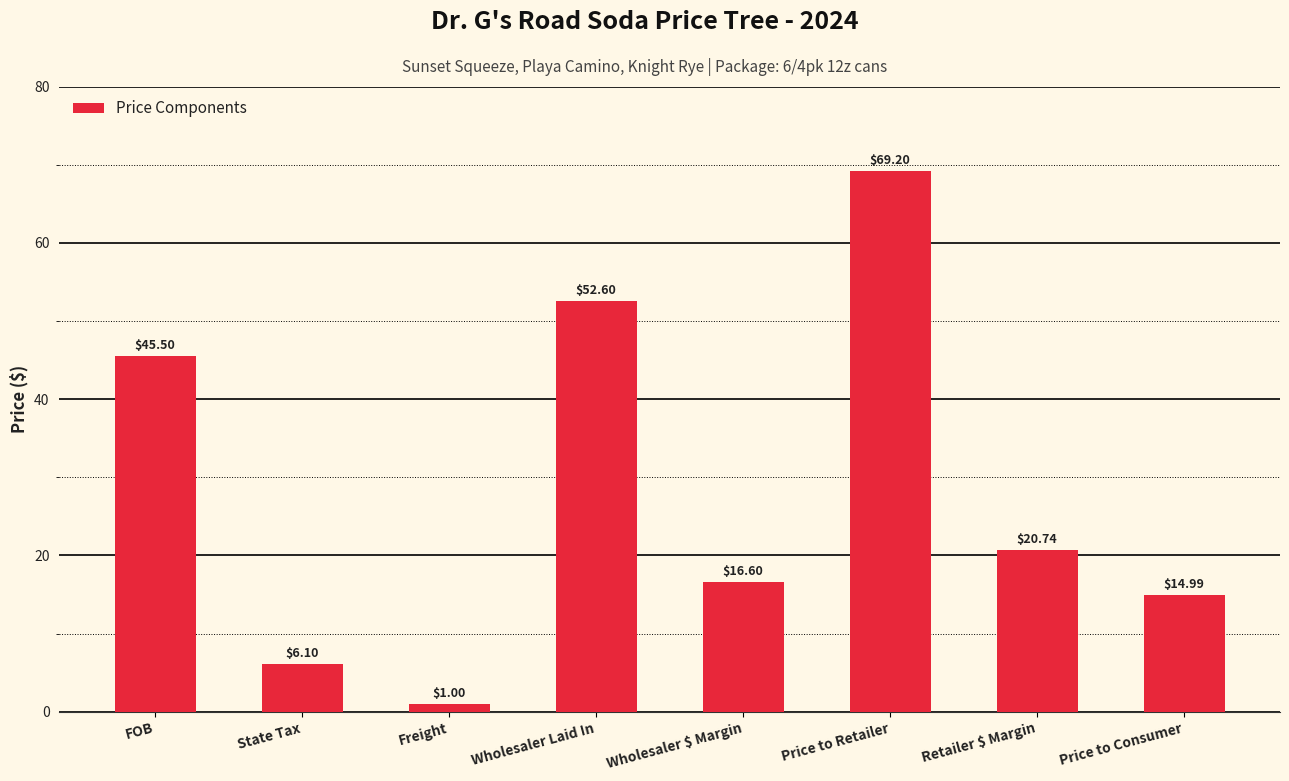

The chart shows a value of 29.6 at Retailer $ Margin. True or false?

False